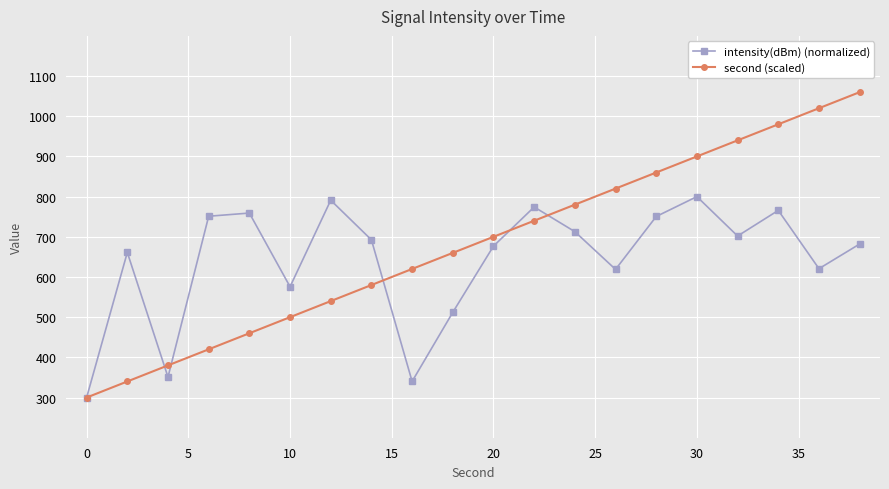

Rank the series by their maximum value, from highest to lowest.

second (scaled), intensity(dBm) (normalized)